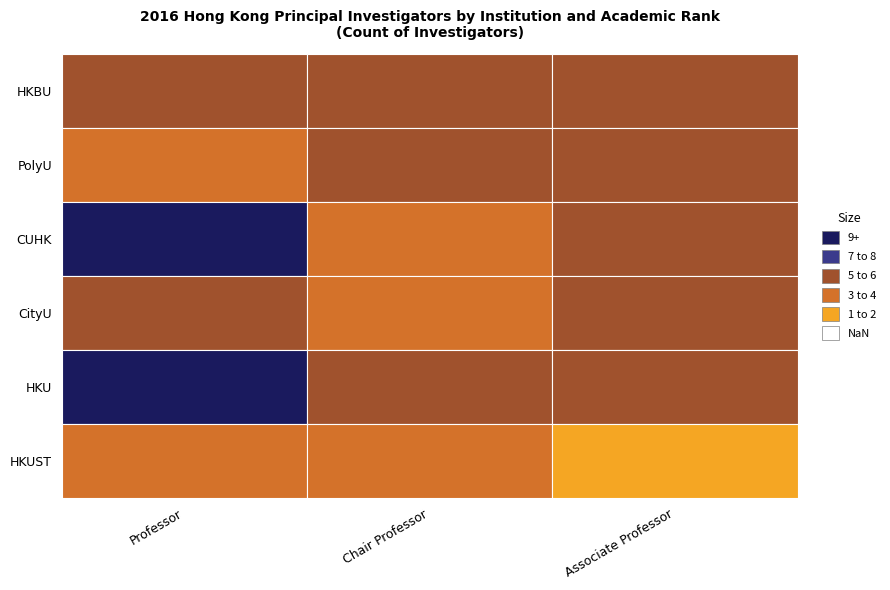

Which label corresponds to the largest value in the chart?

Professor